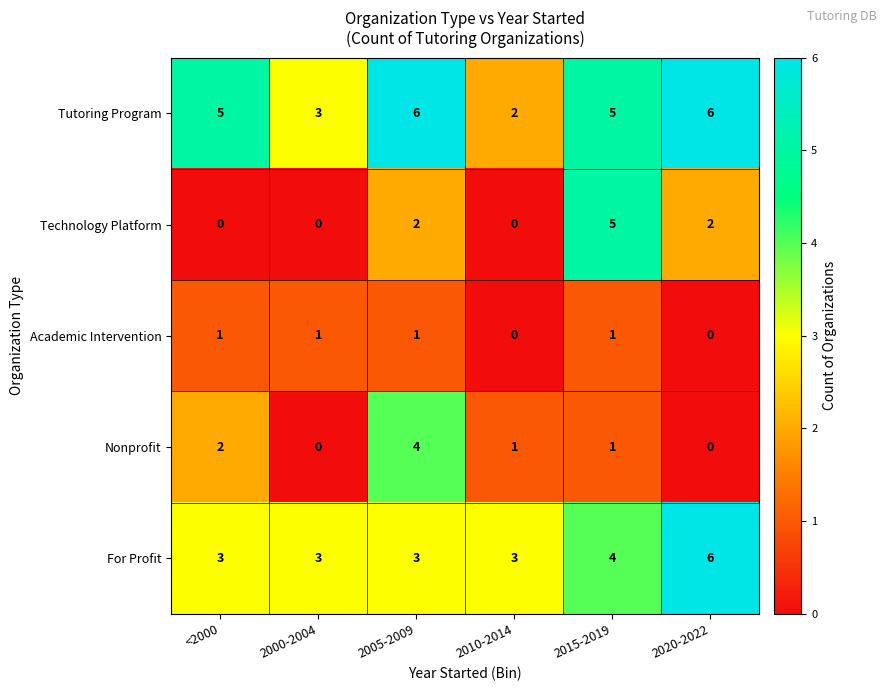

Reading left to right, extract all data points from this chart.

Tutoring Program: 5	3	6	2	5	6
Technology Platform: 0	0	2	0	5	2
Academic Intervention: 1	1	1	0	1	0
Nonprofit: 2	0	4	1	1	0
For Profit: 3	3	3	3	4	6